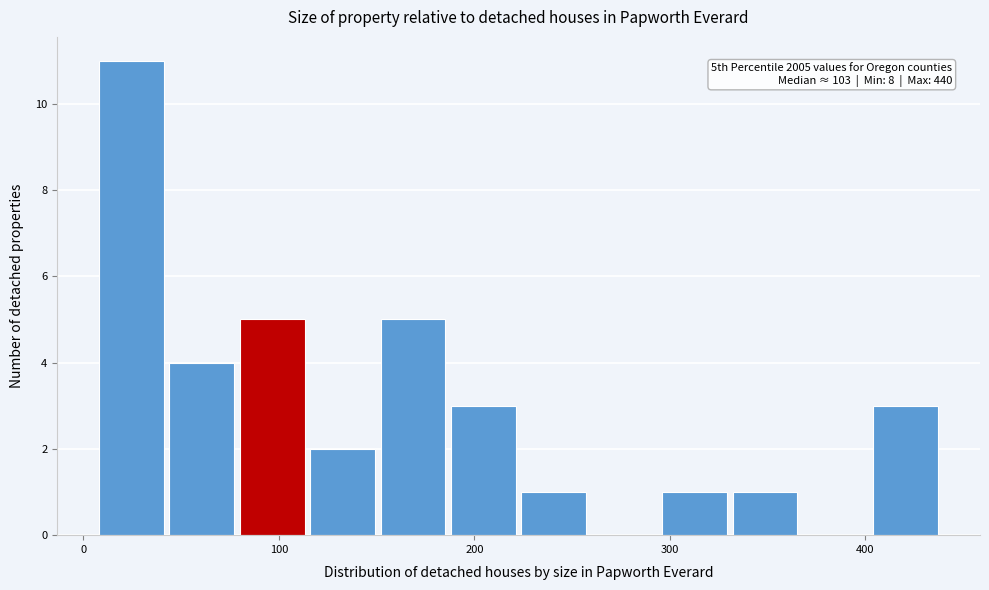

Around what value on the x-axis is the tallest bar? Give the approximate position of its centre, as read against the axis.

20